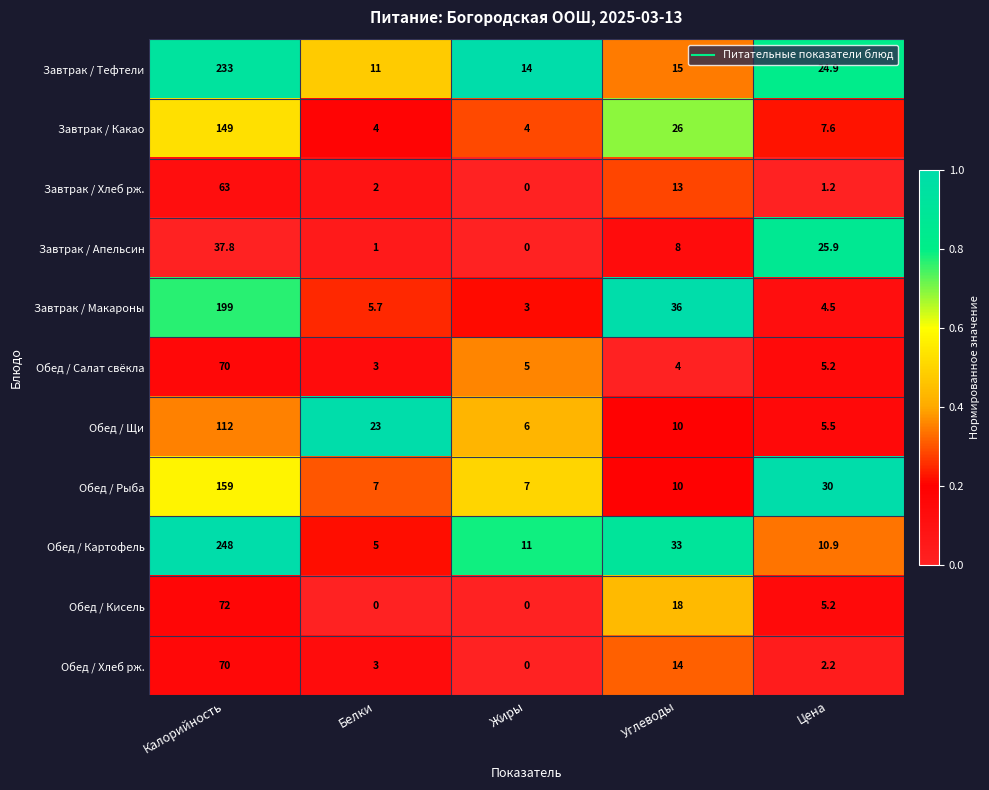

At which category does the chart reach its peak across all series?

Калорийность